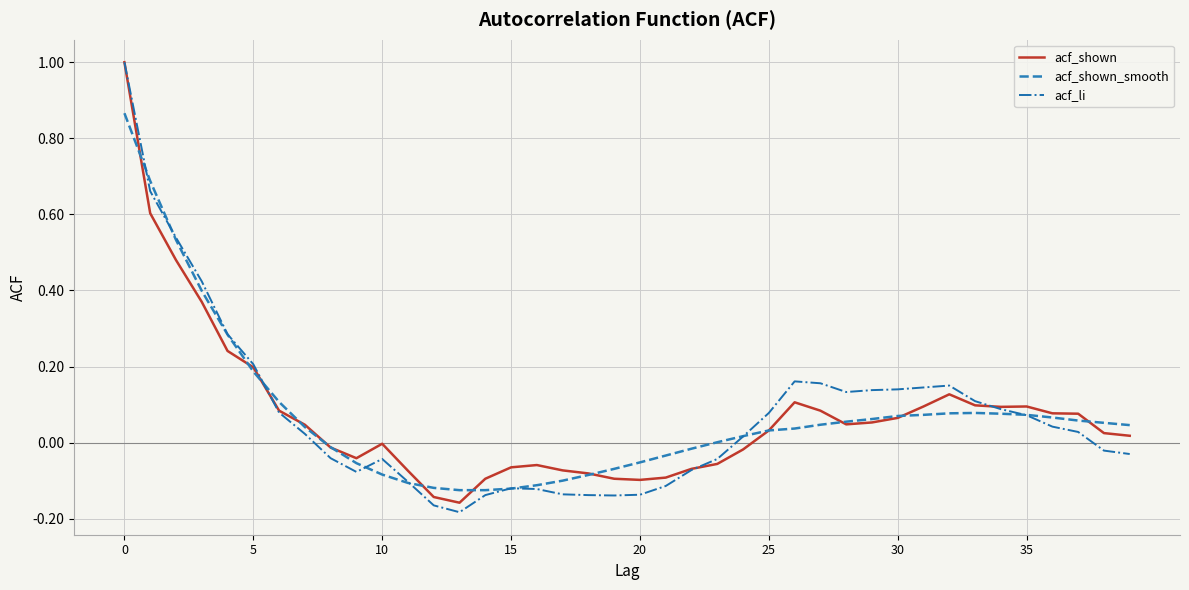

What is the greatest value displayed?

1.0